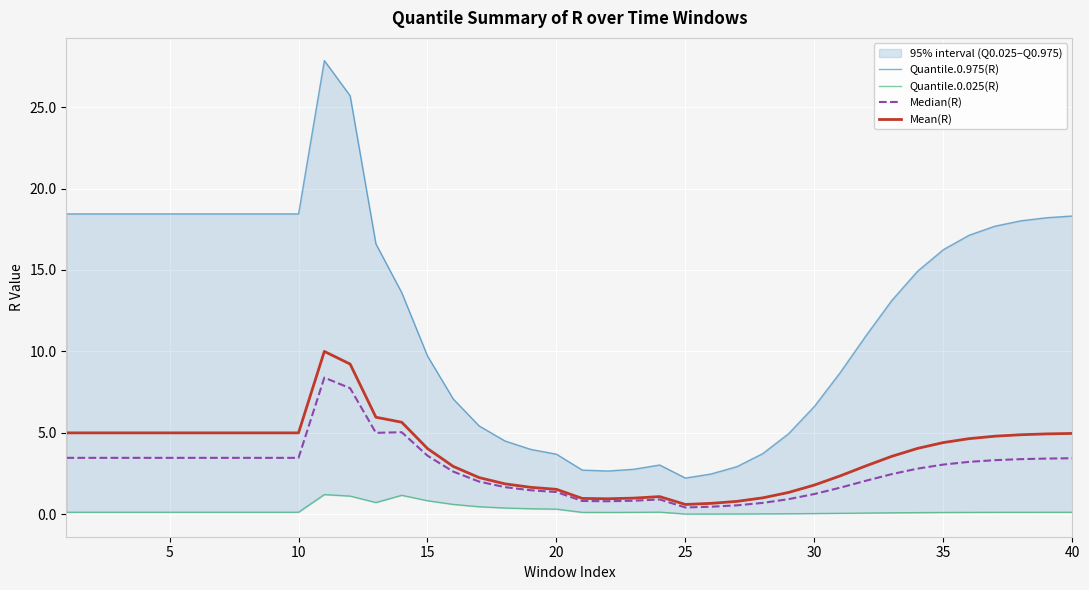

What is the difference between the maximum and minimum values in the Quantile.0.025(R) series?

1.2